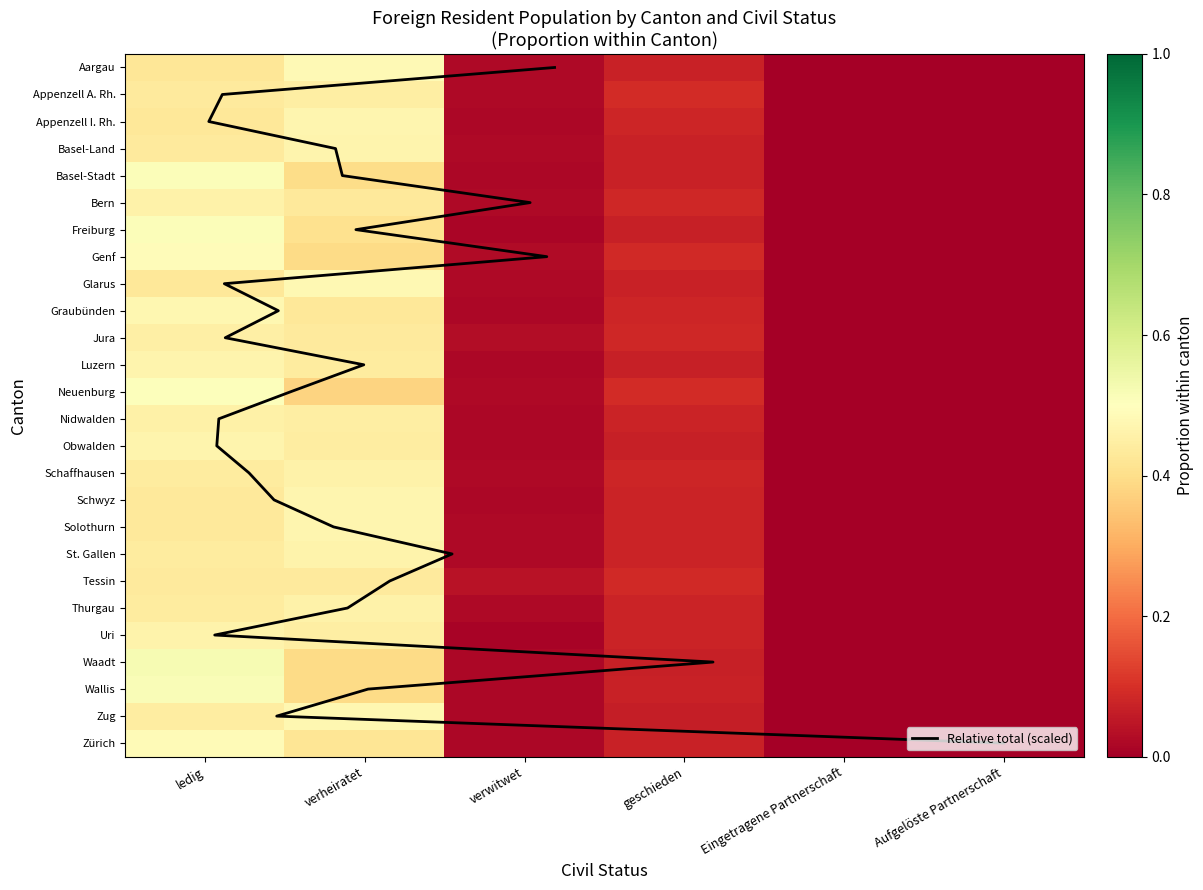

True or false: Jura has a value of 0.2 at geschieden.

False